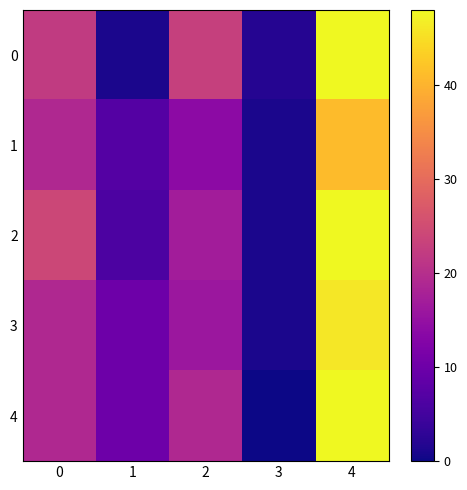

What is the greatest value displayed?

48